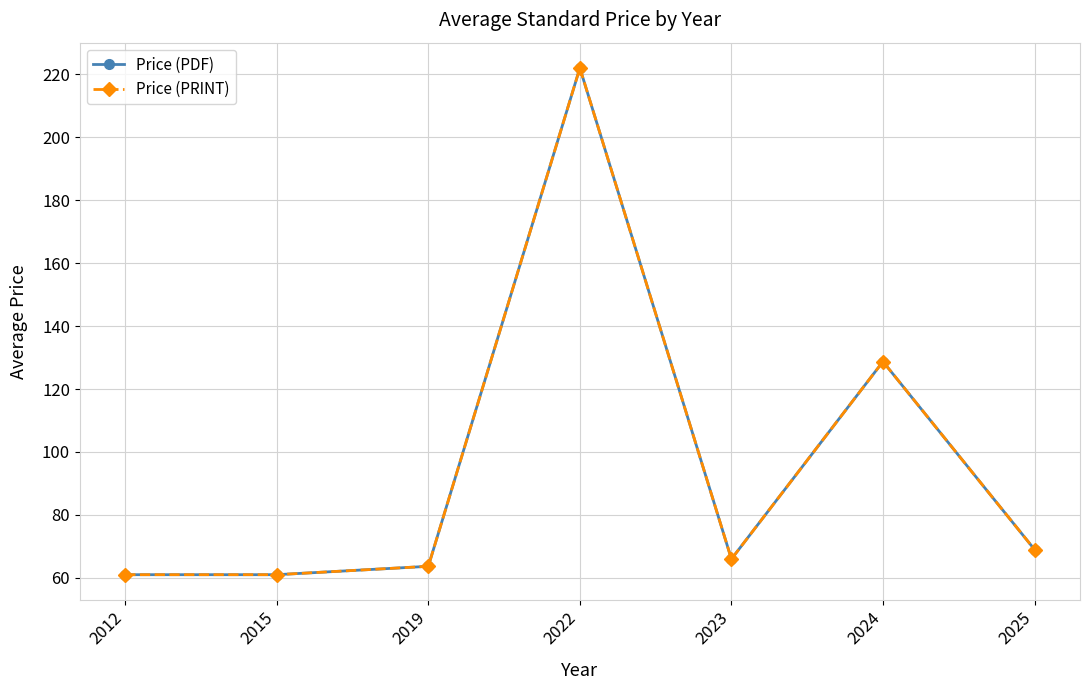

Is this an area chart (filled region under the line)?

No